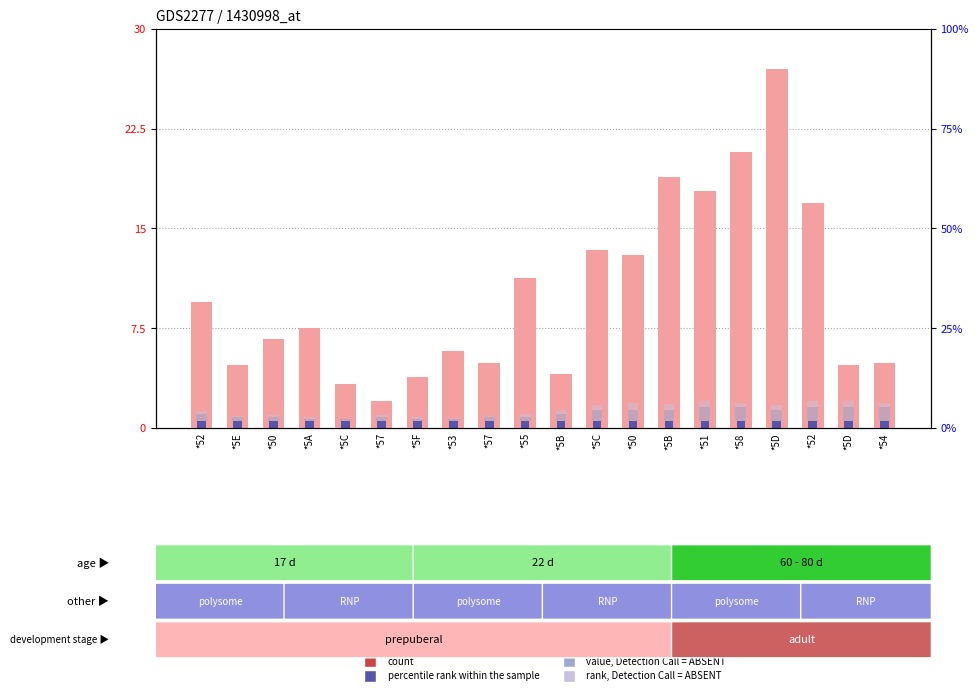

How many groups of bars are there?

20